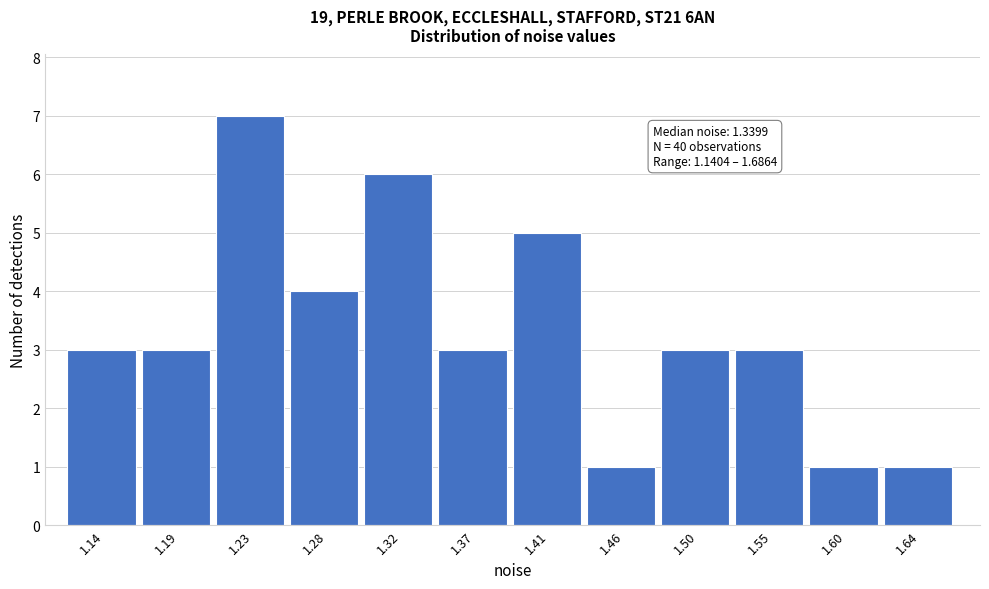

Reading right to left, what are all the values shown in this chart?

1.64=1	1.60=1	1.55=3	1.50=3	1.46=1	1.41=5	1.37=3	1.32=6	1.28=4	1.23=7	1.19=3	1.14=3